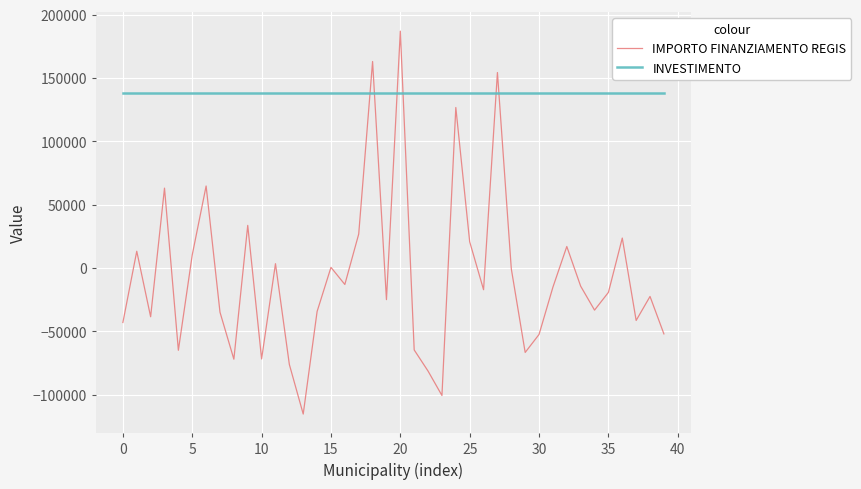

Which series has the largest range (max minus min)?

IMPORTO FINANZIAMENTO REGIS